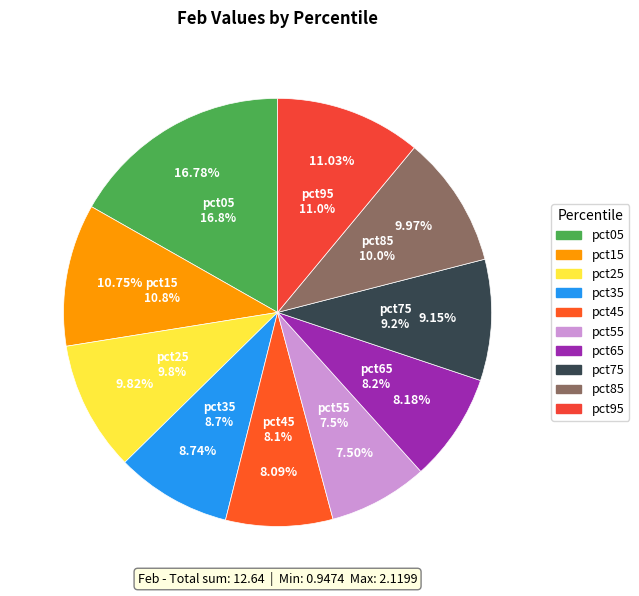

Which slice is the largest?

pct05